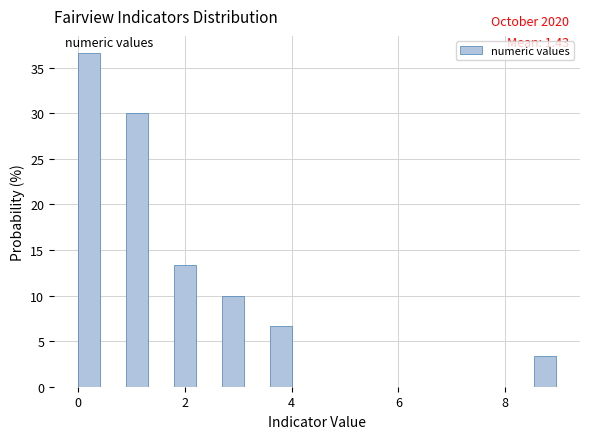

Around what value on the x-axis is the tallest bar? Give the approximate position of its centre, as read against the axis.

0.2